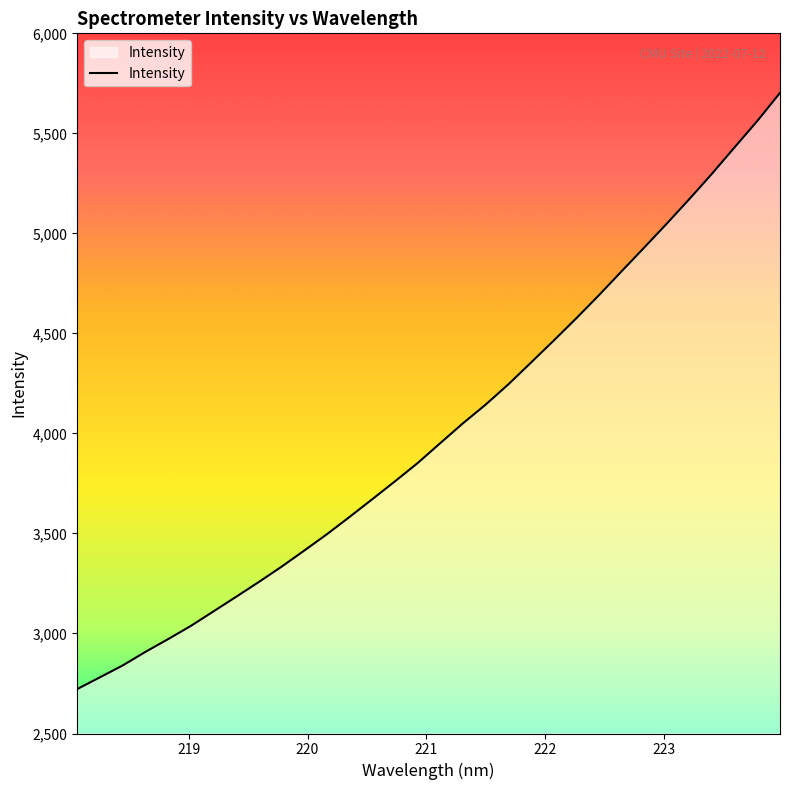

What is the difference between the second highest and minimum values?

2840.2